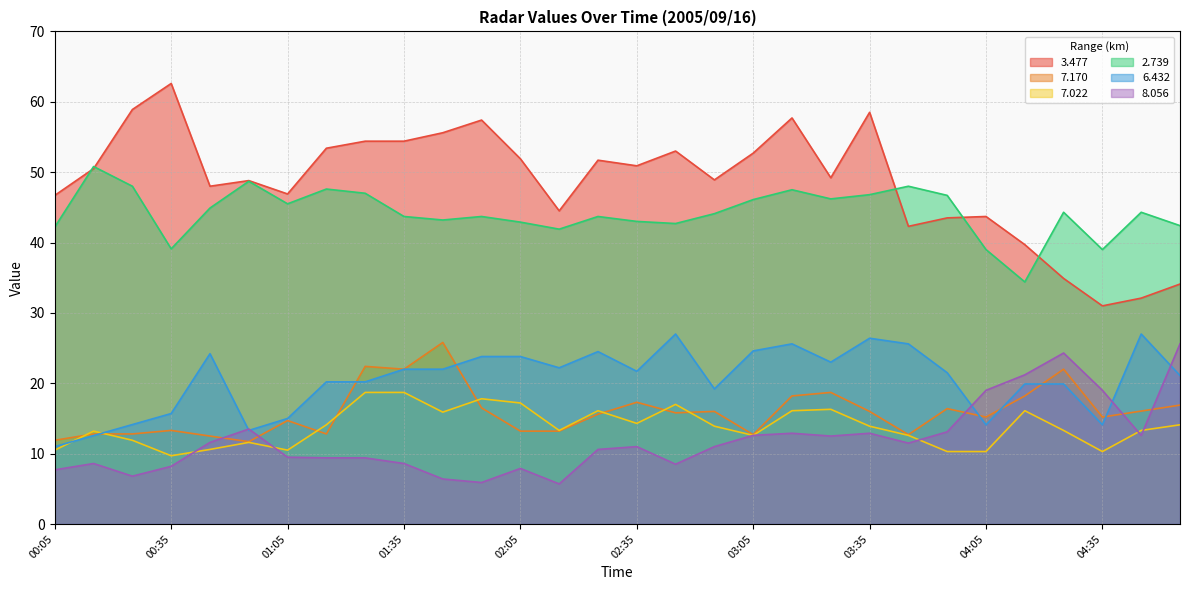

True or false: 3.477 and 8.056 intersect in this chart.

False